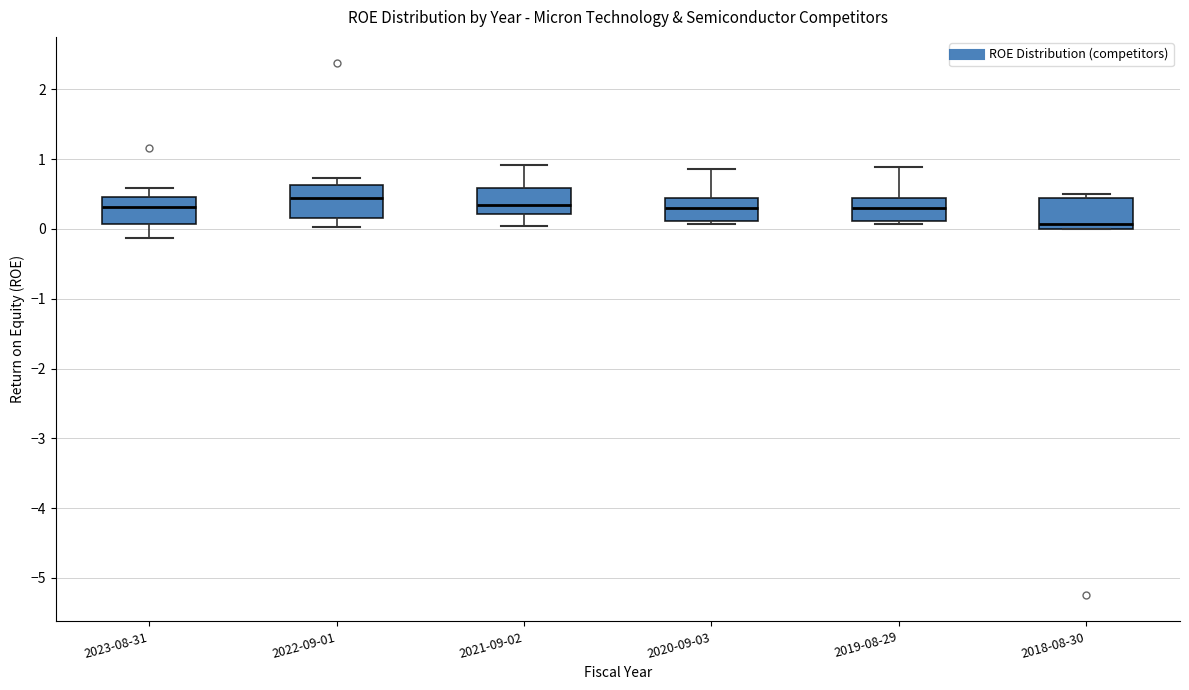

Reading left to right, read every box against the y-axis: the position of its median line, the range the box covers, and the ends of its whiskers. The values are not printed on the chart, so give them approximately, as read against the axis.

2023-08-31: median 0.3, box 0.1 to 0.5, whiskers -0.1 to 0.6
2022-09-01: median 0.4, box 0.2 to 0.6, whiskers 0.0 to 0.7
2021-09-02: median 0.3, box 0.2 to 0.6, whiskers 0.0 to 0.9
2020-09-03: median 0.3, box 0.1 to 0.4, whiskers 0.1 (just below the box's lower edge) to 0.9
2019-08-29: median 0.3, box 0.1 to 0.4, whiskers 0.1 (just below the box's lower edge) to 0.9
2018-08-30: median 0.1, box 0.0 to 0.4, whiskers 0.0 to 0.5